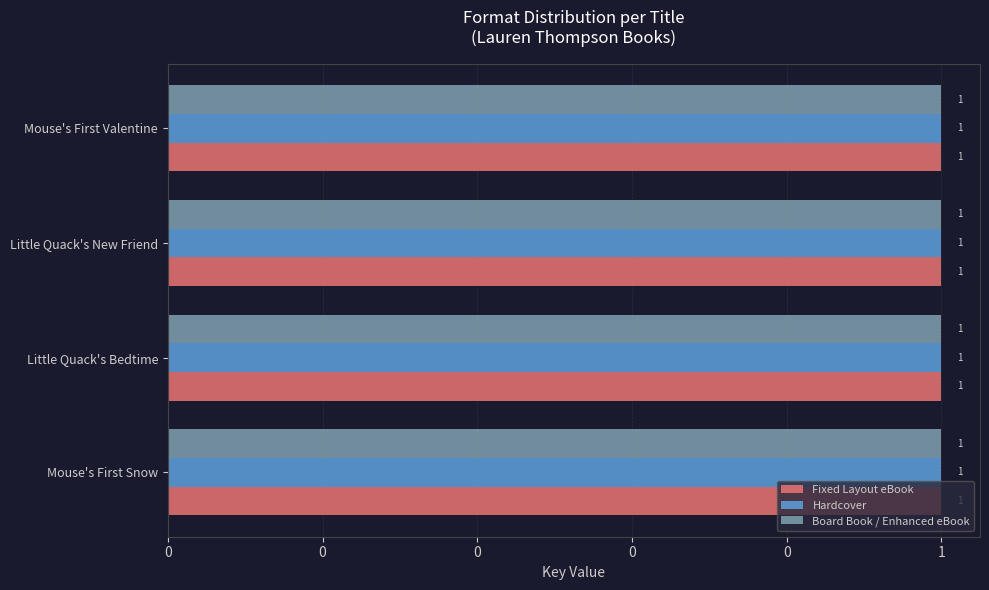

Which category has the highest value across all series?

Little Quack's New Friend